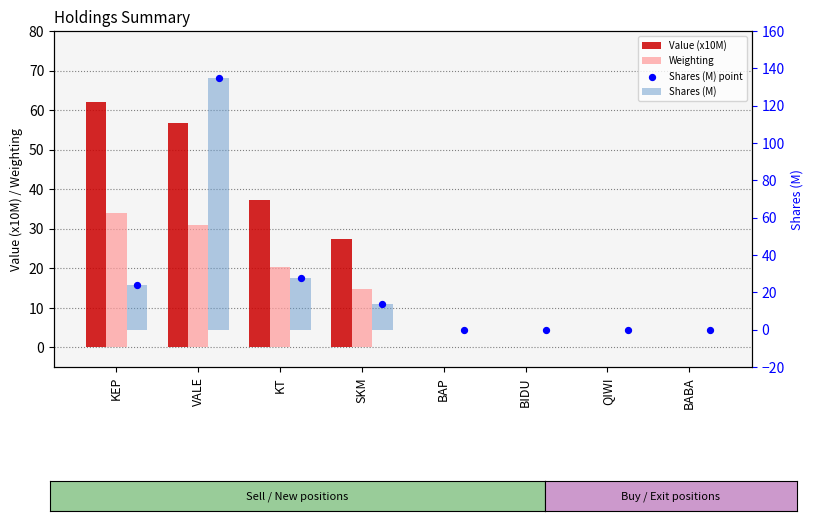

Which series reaches the maximum Y coordinate?

Shares (M)